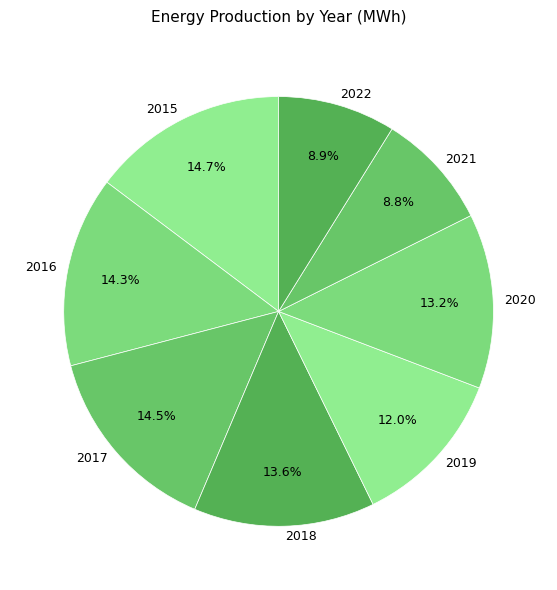

Which has a higher value, 2018 or 2017?

2017